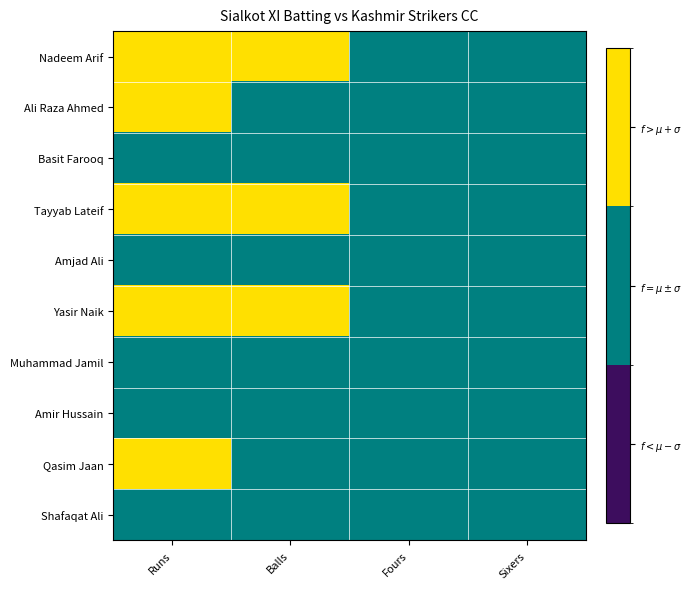

List the series in order of their peak value, lowest first.

Basit Farooq, Amjad Ali, Muhammad Jamil, Amir Hussain, Shafaqat Ali, Nadeem Arif, Ali Raza Ahmed, Tayyab Lateif, Yasir Naik, Qasim Jaan